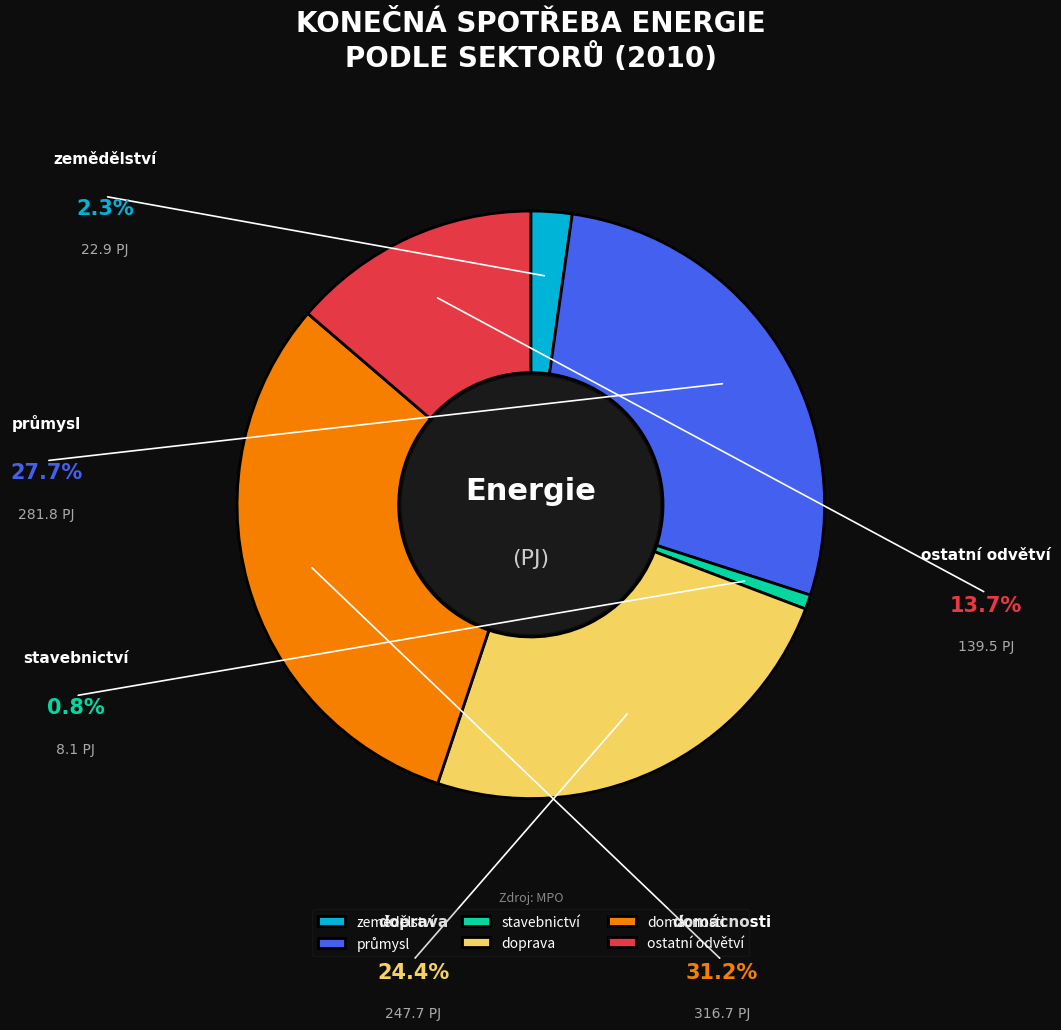

What is the smallest slice in the pie chart?

stavebnictví